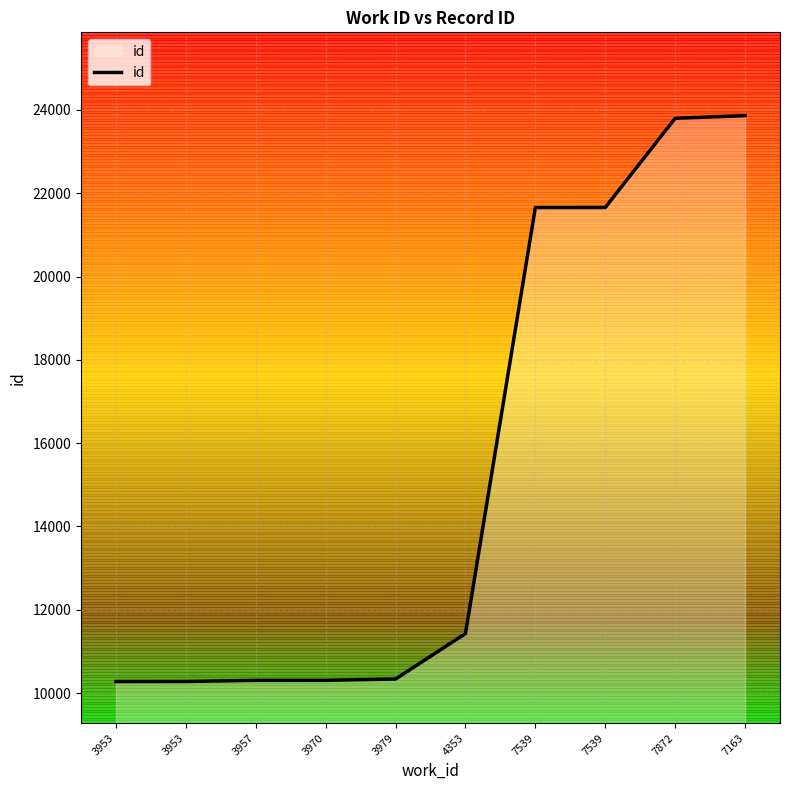

How many lines are shown in the chart?

1